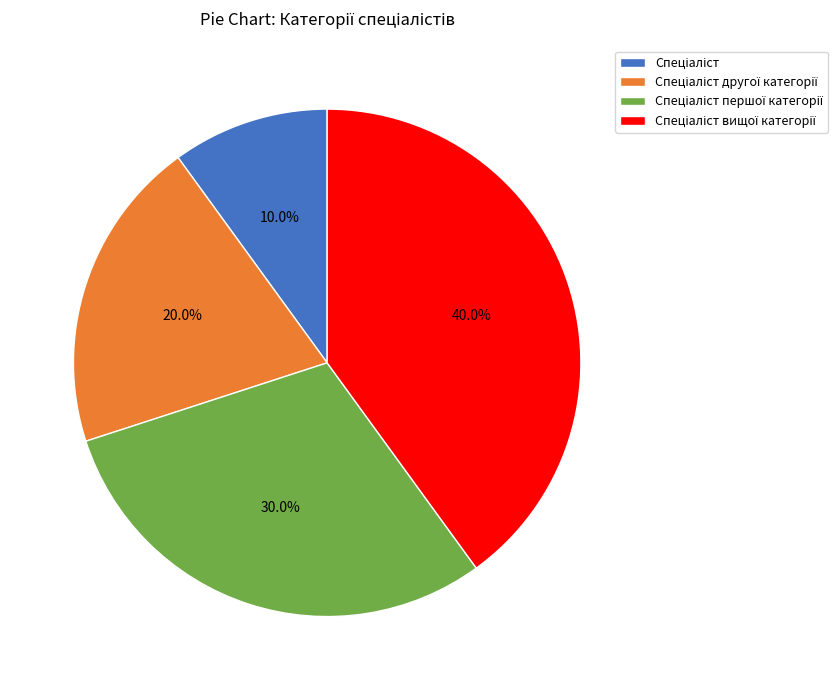

How many slices are in this pie chart?

4